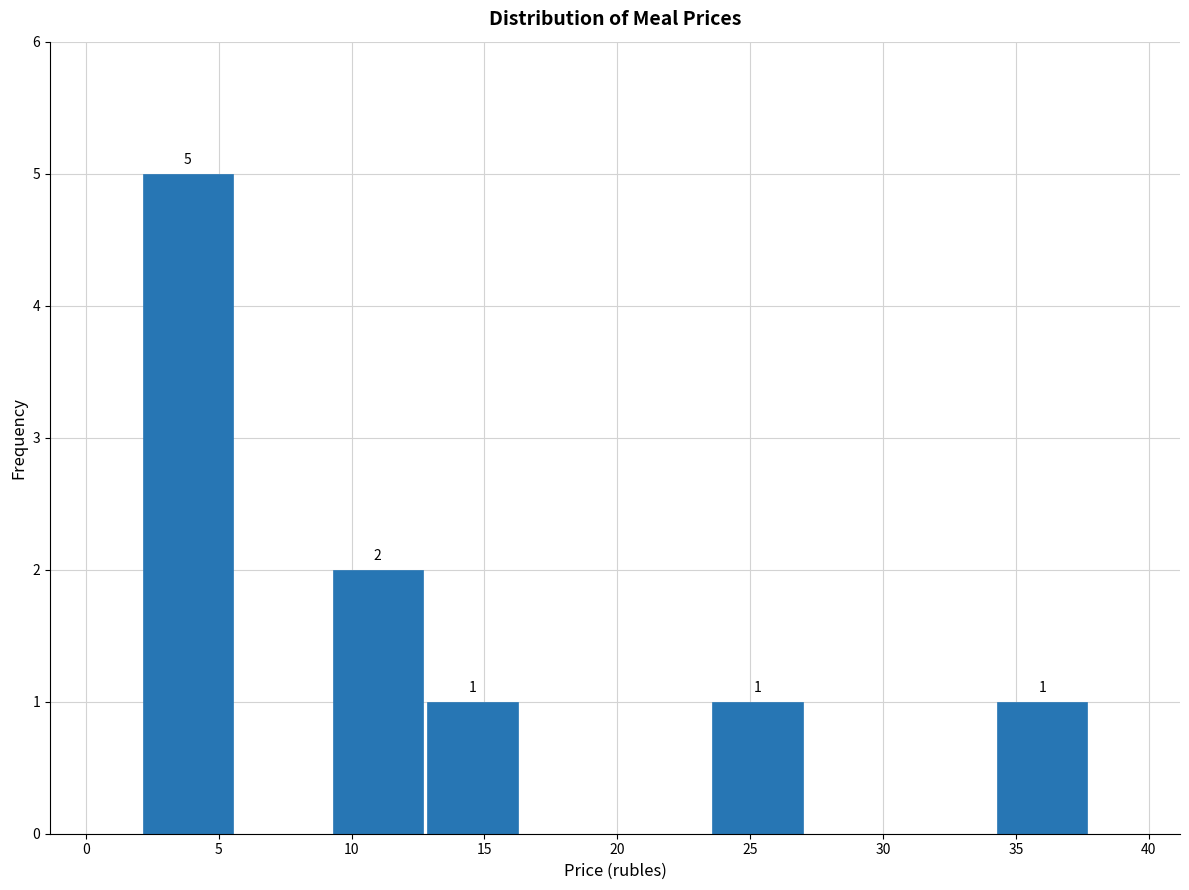

Which range on the x-axis has the tallest bar?

2.0 to 5.5